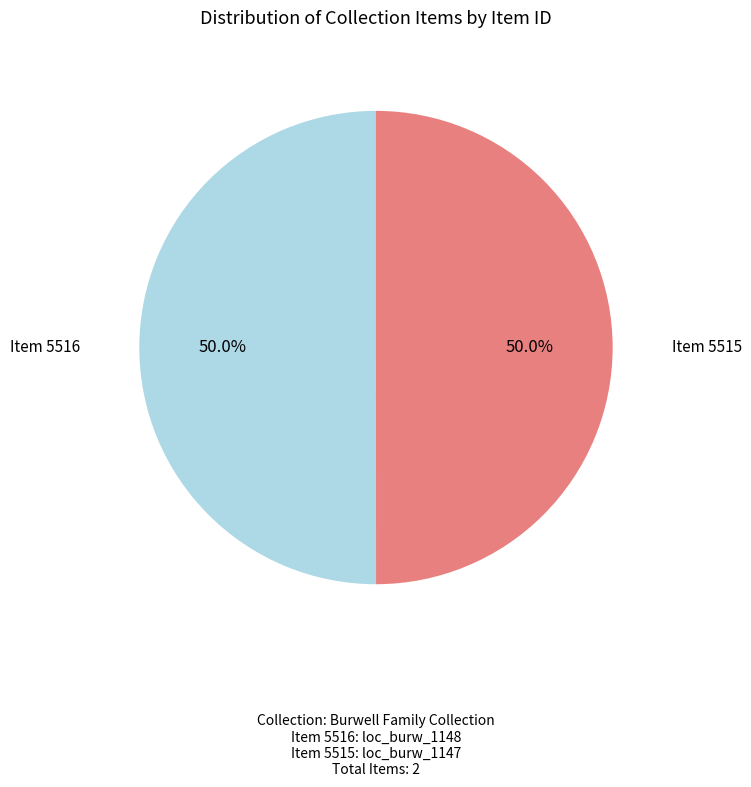

Count the number of slices in the pie.

2